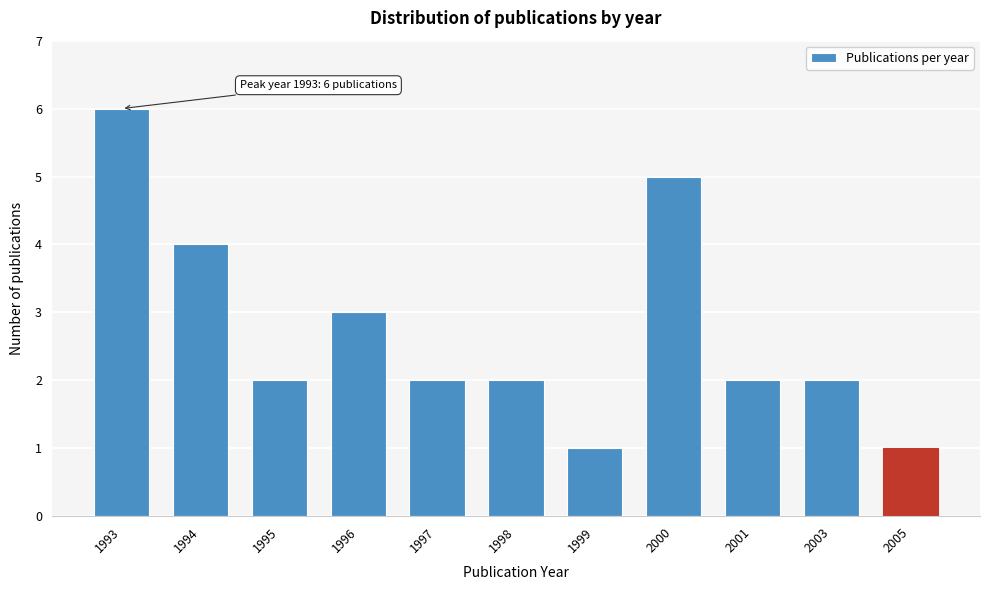

Reading left to right, transcribe all the data shown in this chart.

6	4	2	3	2	2	1	5	2	2	1